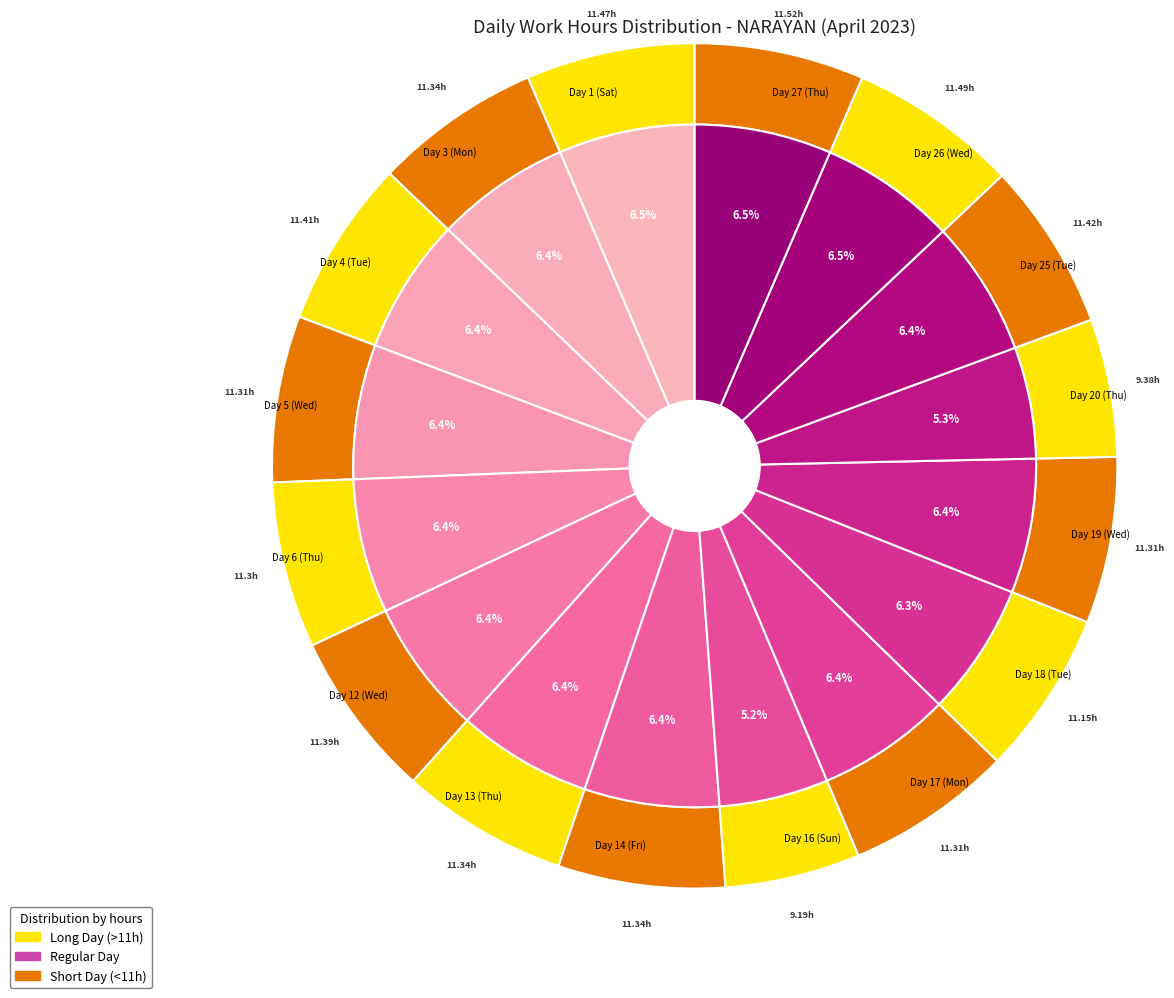

To the nearest percent, what is the difference between the Day 17 (Mon) and Day 16 (Sun) slice percentages?

1%